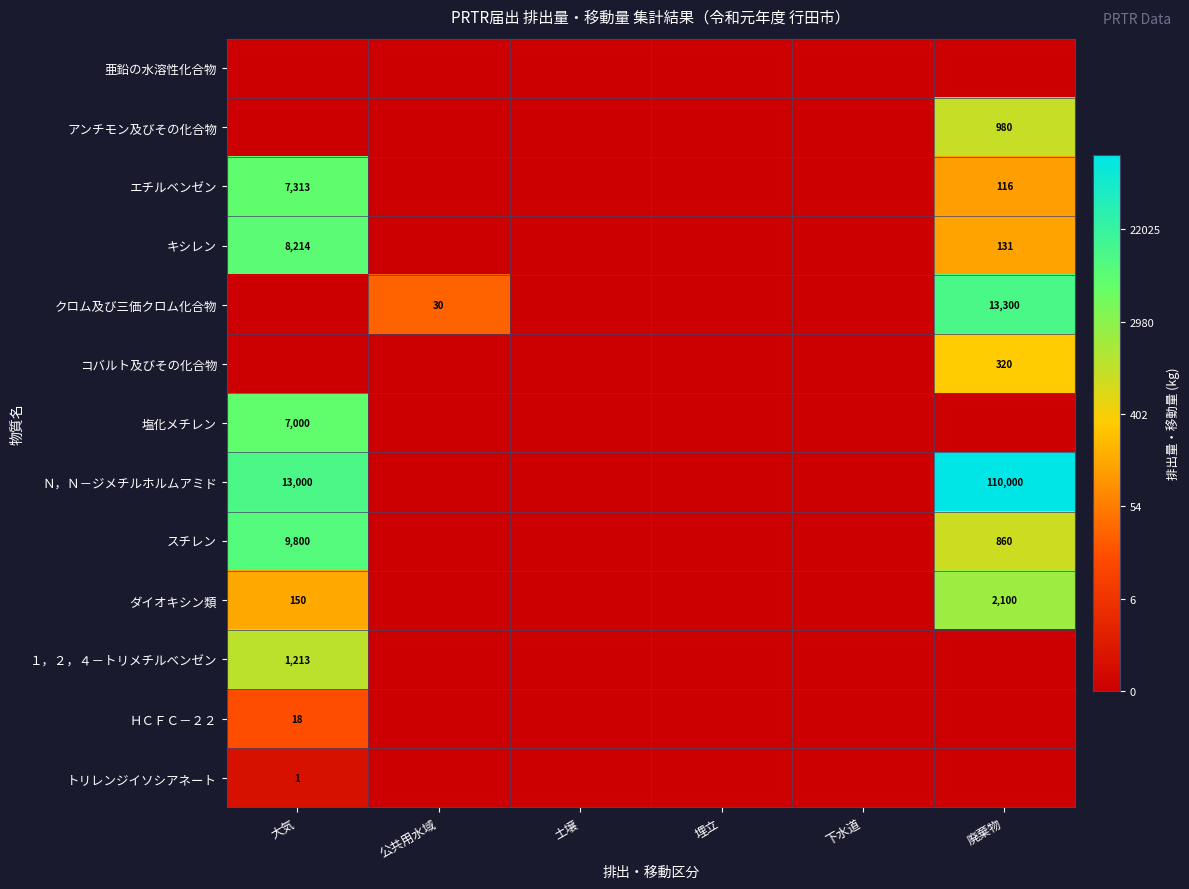

Is the value of ダイオキシン類 at 大気 greater than the value of クロム及び三価クロム化合物 at 公共用水域?

Yes